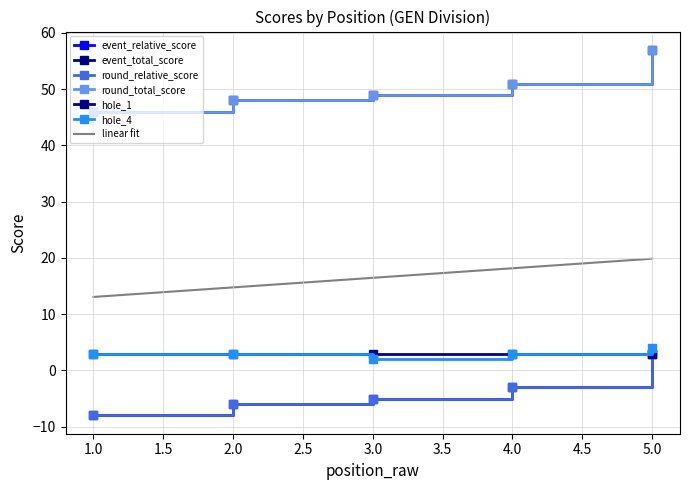

What is the difference between the second highest and minimum values in the event_relative_score series?

5